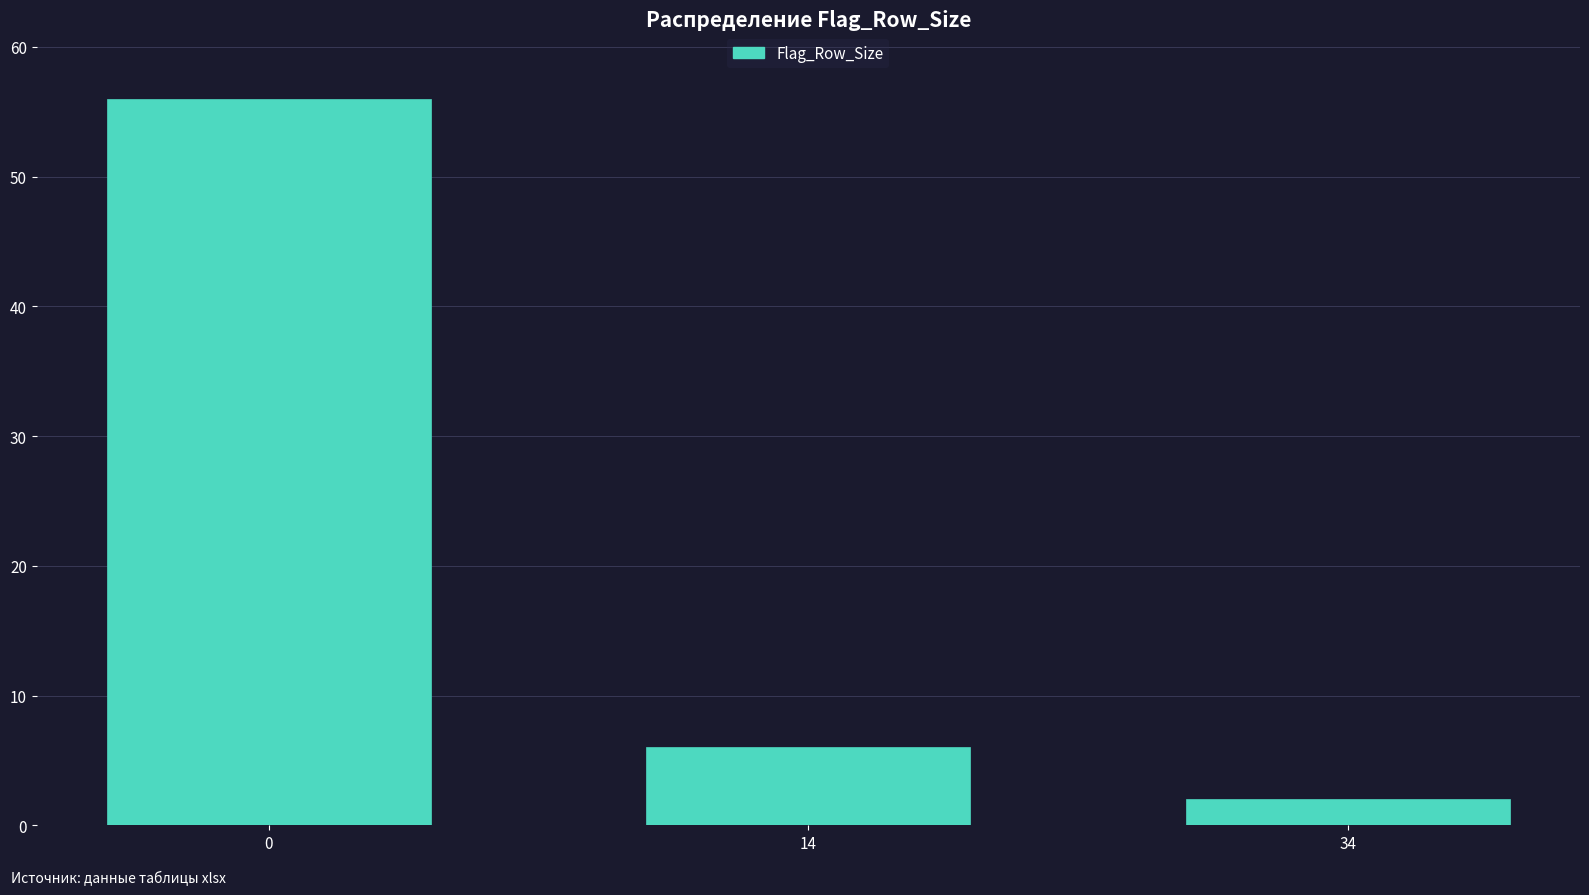

Reading left to right, list all the values displayed in this chart.

56	6	2